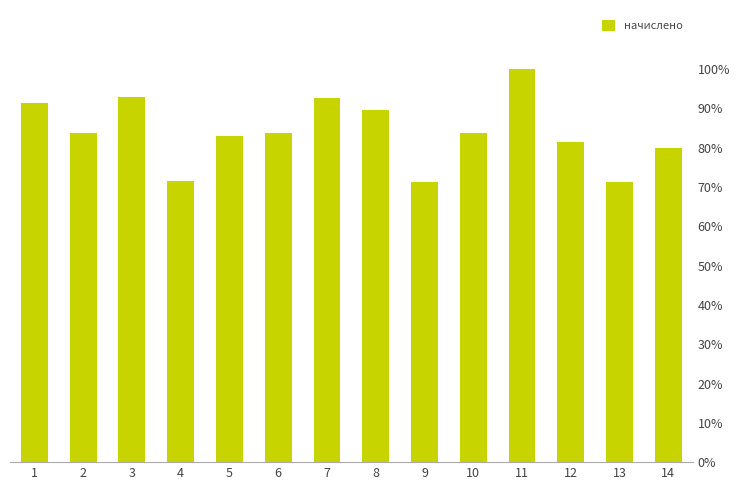

The chart shows a value of 137.4 at 9. True or false?

False